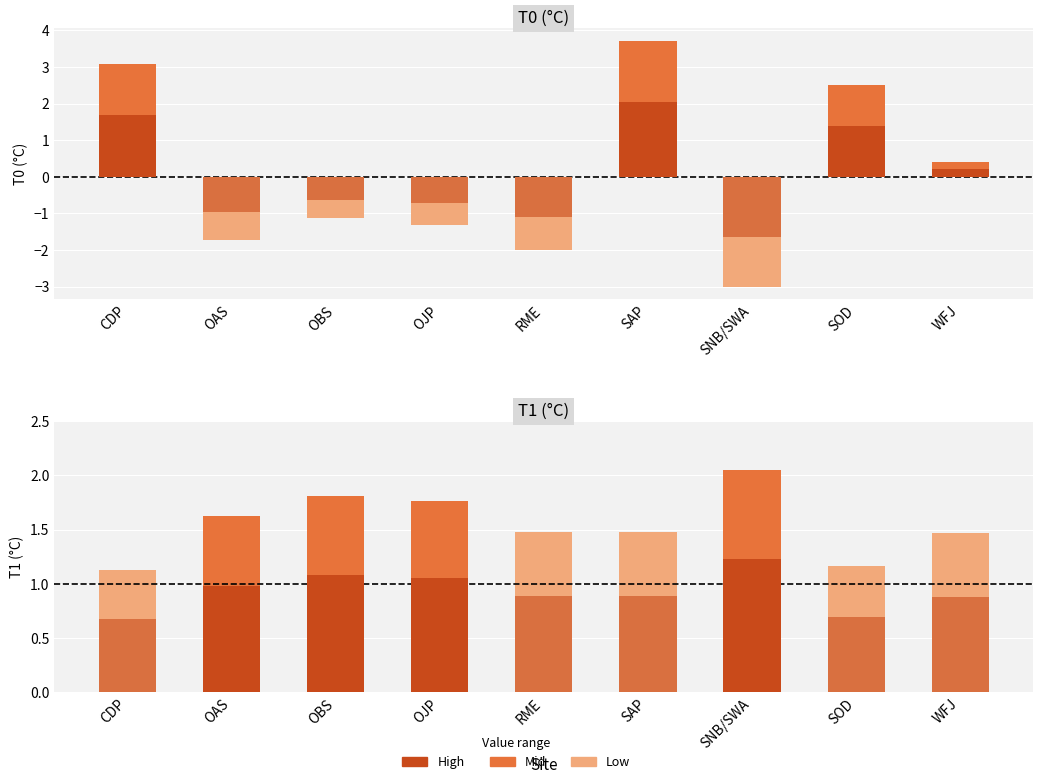

At which label does T0 (inner) reach its minimum?

SNB/SWA